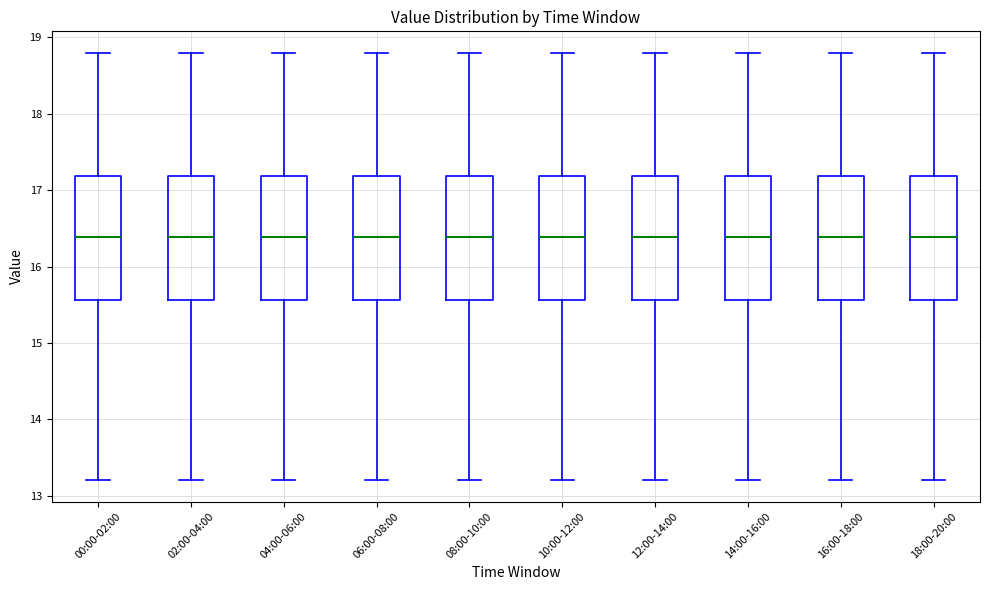

Reading left to right, transcribe this box plot: for each box, give where its median line is, the range the box spans, and where its two whiskers end, as read against the y-axis. The values are not printed on the chart, so give them approximately, as read against the axis.

00:00-02:00: median 16.4, box 15.6 to 17.2, whiskers 13.2 to 18.8
02:00-04:00: median 16.4, box 15.6 to 17.2, whiskers 13.2 to 18.8
04:00-06:00: median 16.4, box 15.6 to 17.2, whiskers 13.2 to 18.8
06:00-08:00: median 16.4, box 15.6 to 17.2, whiskers 13.2 to 18.8
08:00-10:00: median 16.4, box 15.6 to 17.2, whiskers 13.2 to 18.8
10:00-12:00: median 16.4, box 15.6 to 17.2, whiskers 13.2 to 18.8
12:00-14:00: median 16.4, box 15.6 to 17.2, whiskers 13.2 to 18.8
14:00-16:00: median 16.4, box 15.6 to 17.2, whiskers 13.2 to 18.8
16:00-18:00: median 16.4, box 15.6 to 17.2, whiskers 13.2 to 18.8
18:00-20:00: median 16.4, box 15.6 to 17.2, whiskers 13.2 to 18.8